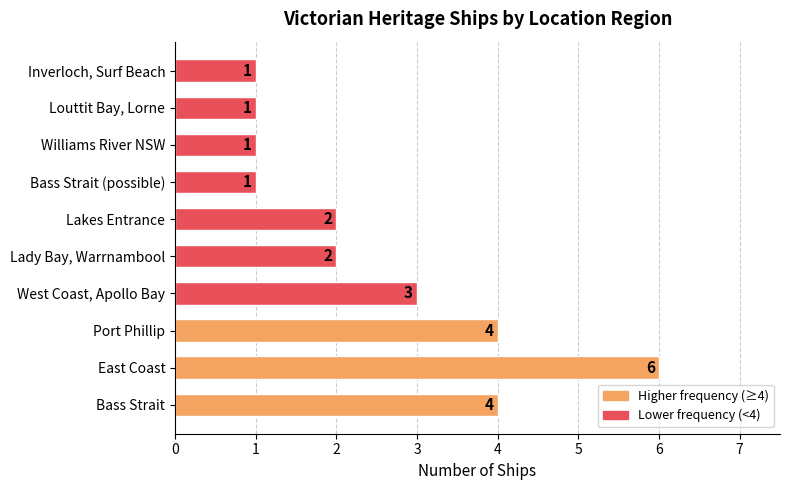

The value at Inverloch, Surf Beach is 1. True or false?

True